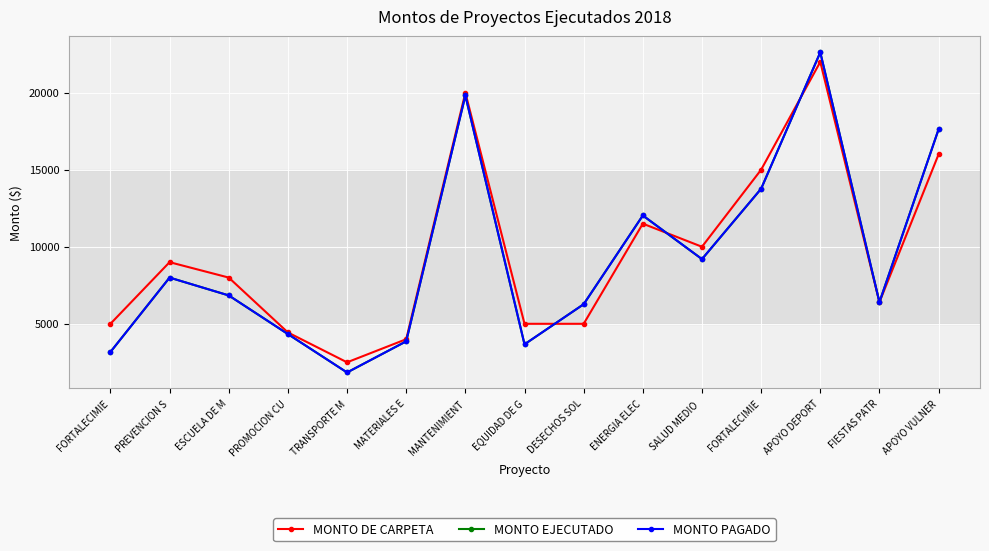

What is the value of the MONTO PAGADO point at the 2nd from the left?

7999.0